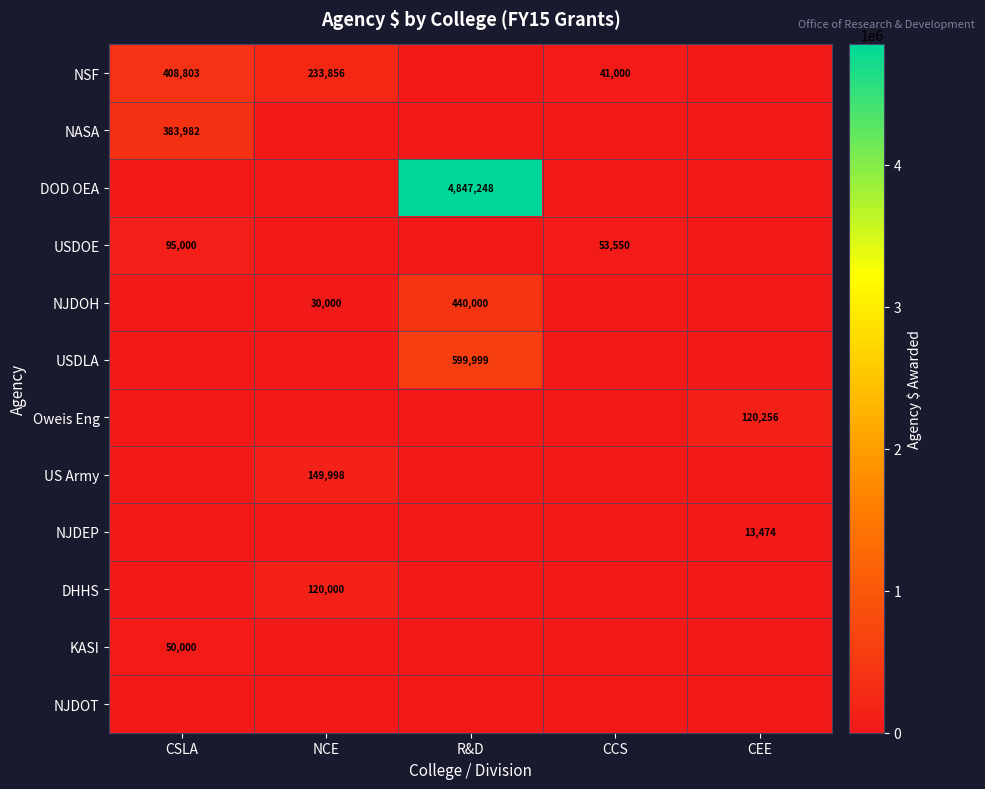

True or false: USDOE has a value of 53550 at CCS.

True